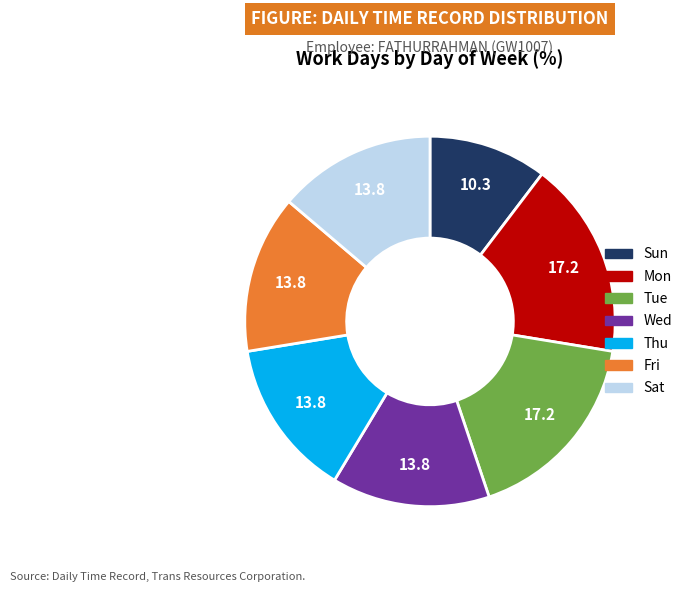

Count the number of slices in the pie.

7